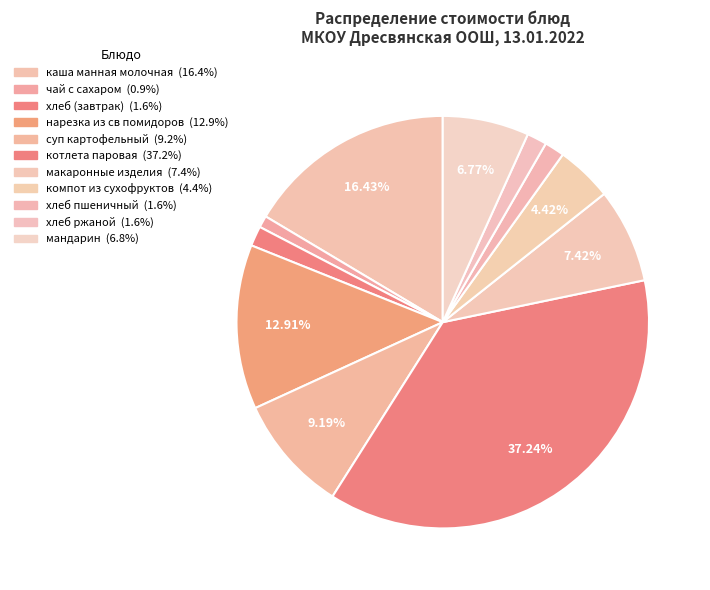

Is the sum of каша манная молочная and хлеб пшеничный greater than half?

No